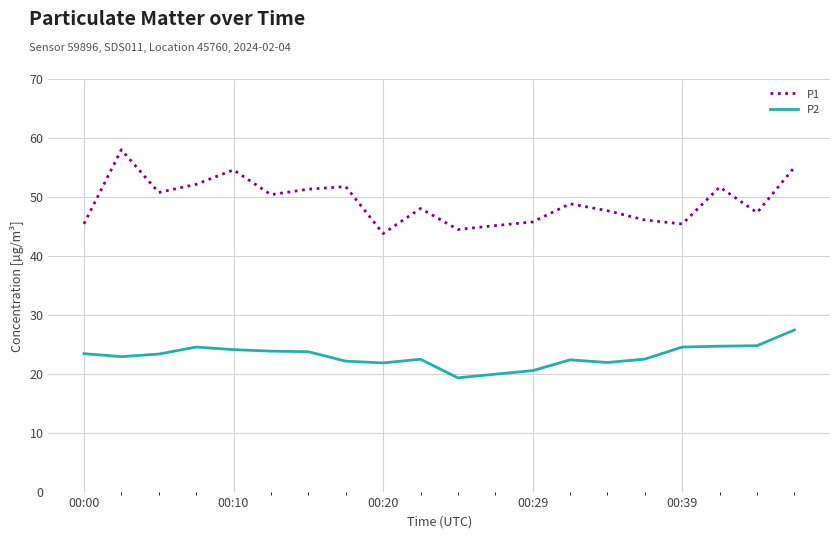

In P2, how many points are higher than both neighbors (excluding endpoints)?

3